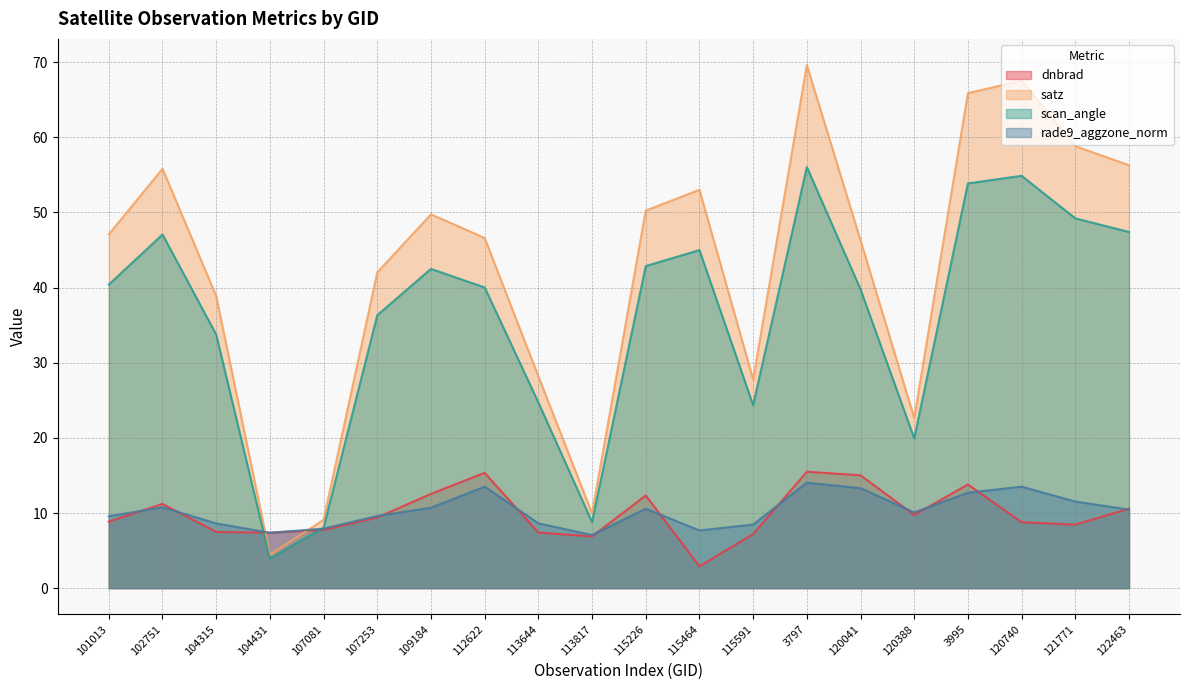

Which label corresponds to the largest value in the chart?

3797